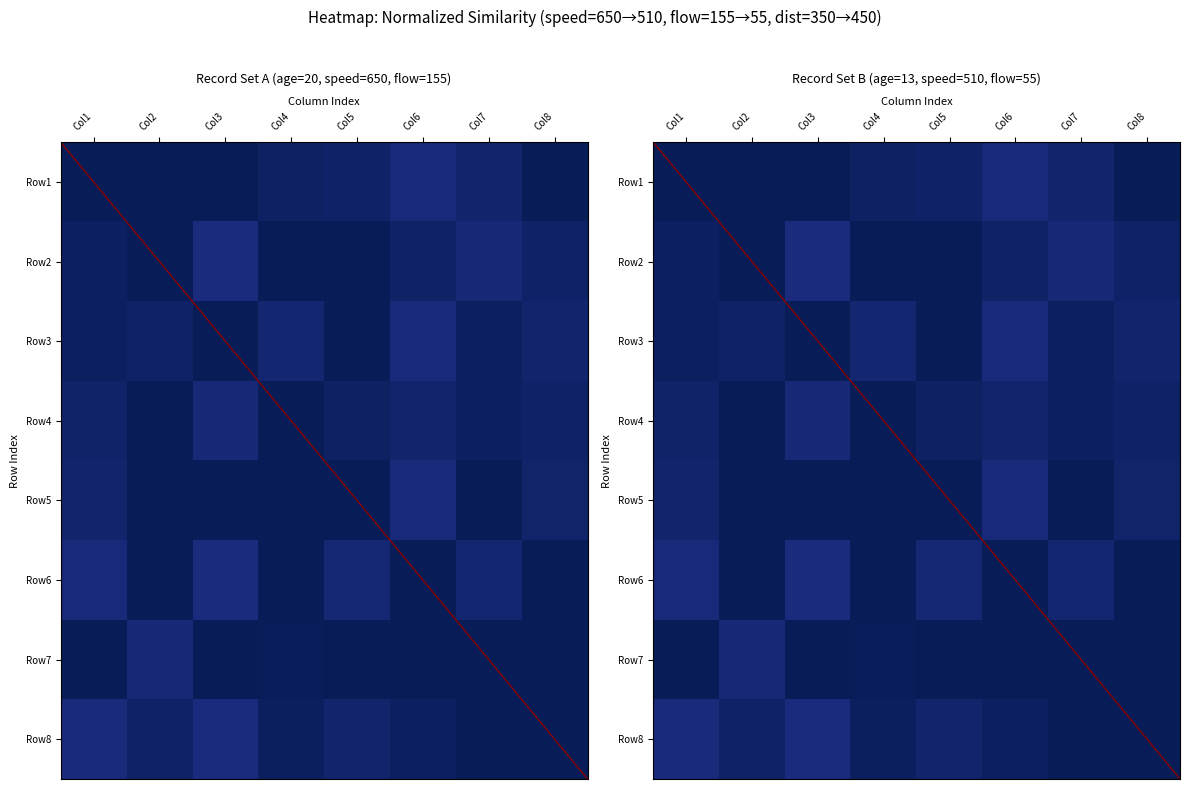

List the labels in order of Row8 value, smallest first.

Col3, Col1, Col5, Col2, Col6, Col4, Col7, Col8